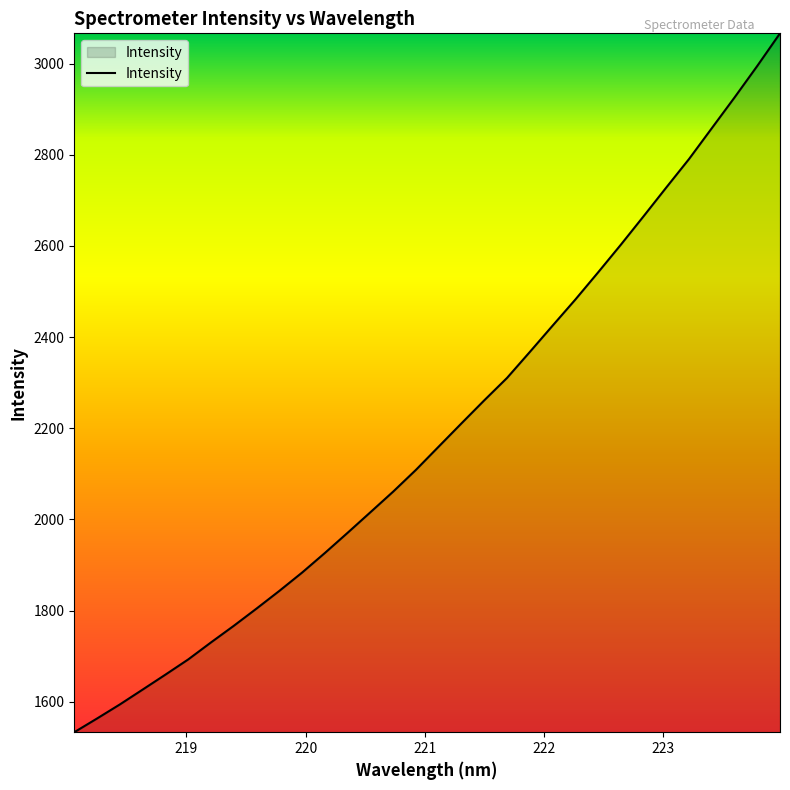

How many categories are shown in the chart?

32